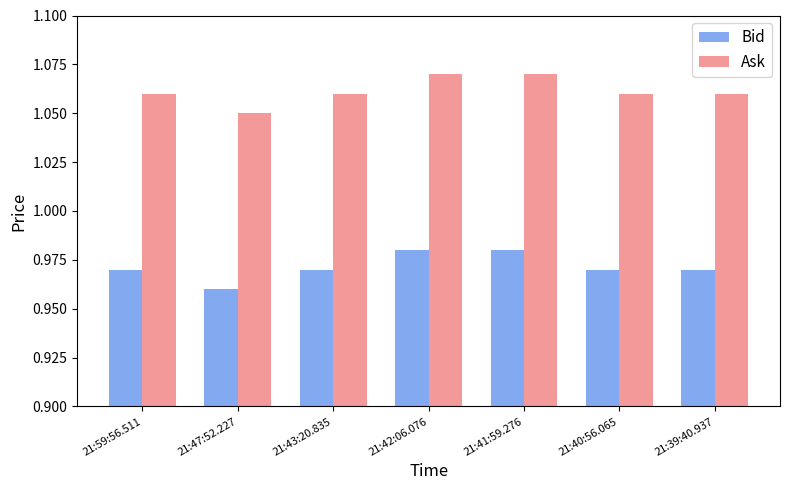

Rank the series by their maximum value, from highest to lowest.

Ask, Bid